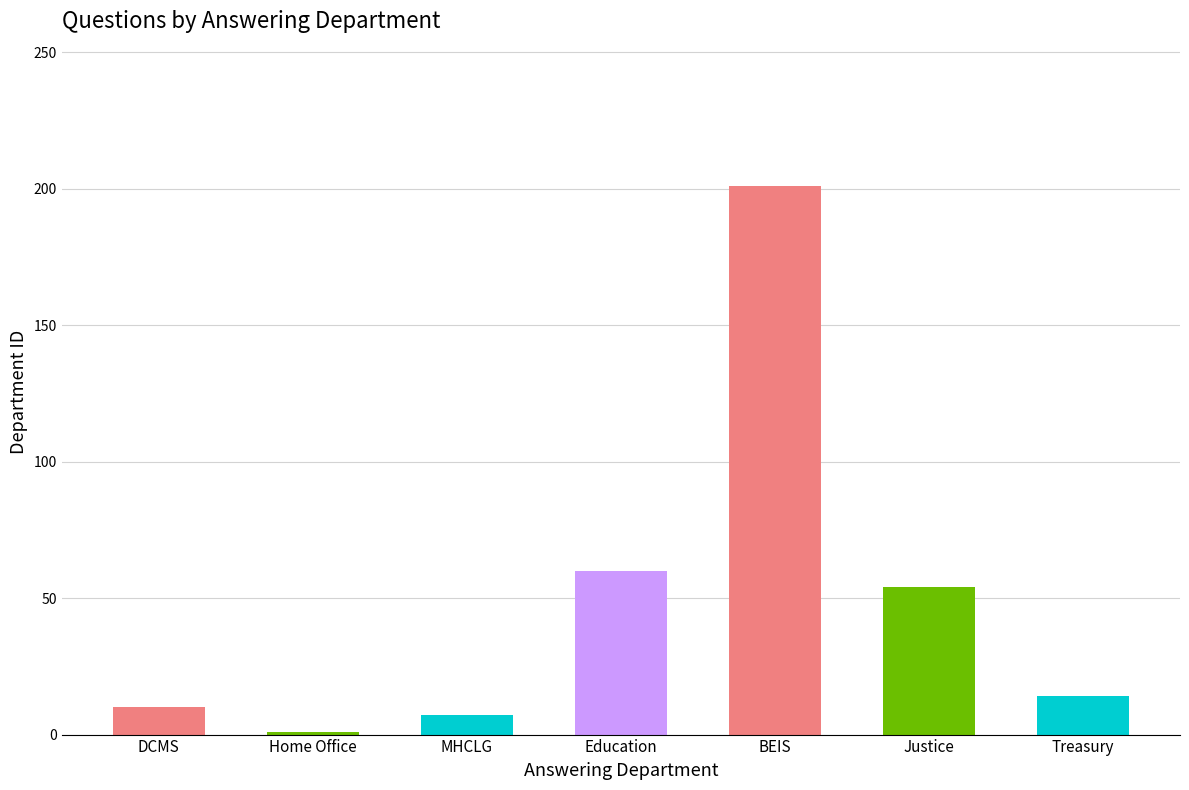

Reading left to right, transcribe all the data shown in this chart.

10	1	7	60	201	54	14